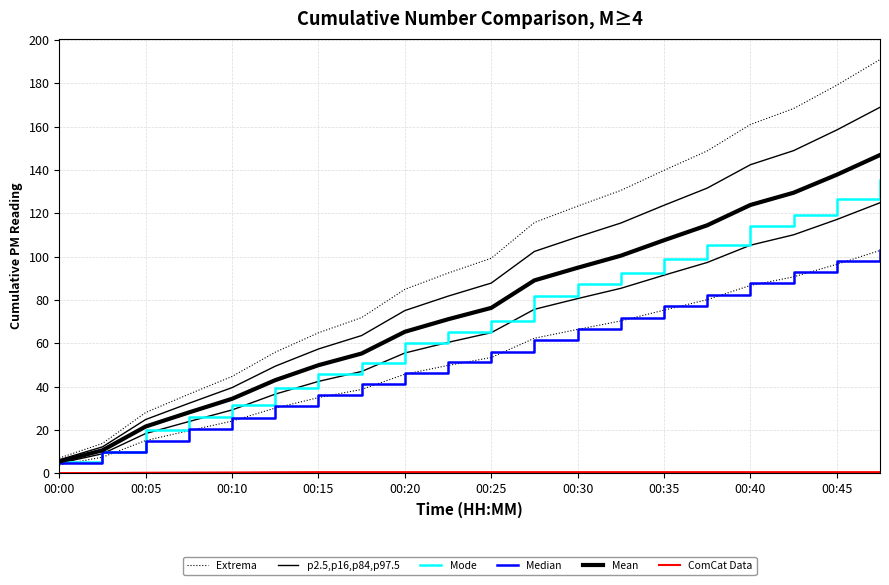

Reading left to right, extract all data points from this chart.

Extrema: 7.0	13.8	28.0	36.5	44.7	55.8	64.8	71.8	84.9	92.4	99.2	115.7	123.3	130.5	139.8	148.8	161.0	168.3	179.1	190.9
p2.5,p16,p84,p97.5: 6.2	12.2	24.8	32.3	39.5	49.4	57.3	63.5	75.1	81.7	87.8	102.4	109.1	115.5	123.7	131.6	142.4	148.9	158.4	168.9
Mode: 5.0	9.7	19.8	25.8	31.6	39.5	45.9	50.8	60.1	65.4	70.2	81.9	87.2	92.4	98.9	105.3	113.9	119.1	126.7	135.1
Median: 4.8	9.6	15.1	20.4	25.5	31.1	36.2	41.1	46.3	51.3	56.1	61.4	66.6	71.7	77.2	82.2	87.7	92.7	98.0	102.9
Mean: 5.4	10.6	21.6	28.1	34.4	43.0	49.9	55.3	65.3	71.1	76.3	89.0	94.8	100.4	107.5	114.4	123.8	129.5	137.8	146.9
ComCat Data: 0.1	0.1	0.2	0.3	0.3	0.4	0.5	0.5	0.5	0.5	0.5	0.5	0.5	0.5	0.5	0.5	0.5	0.5	0.5	0.5